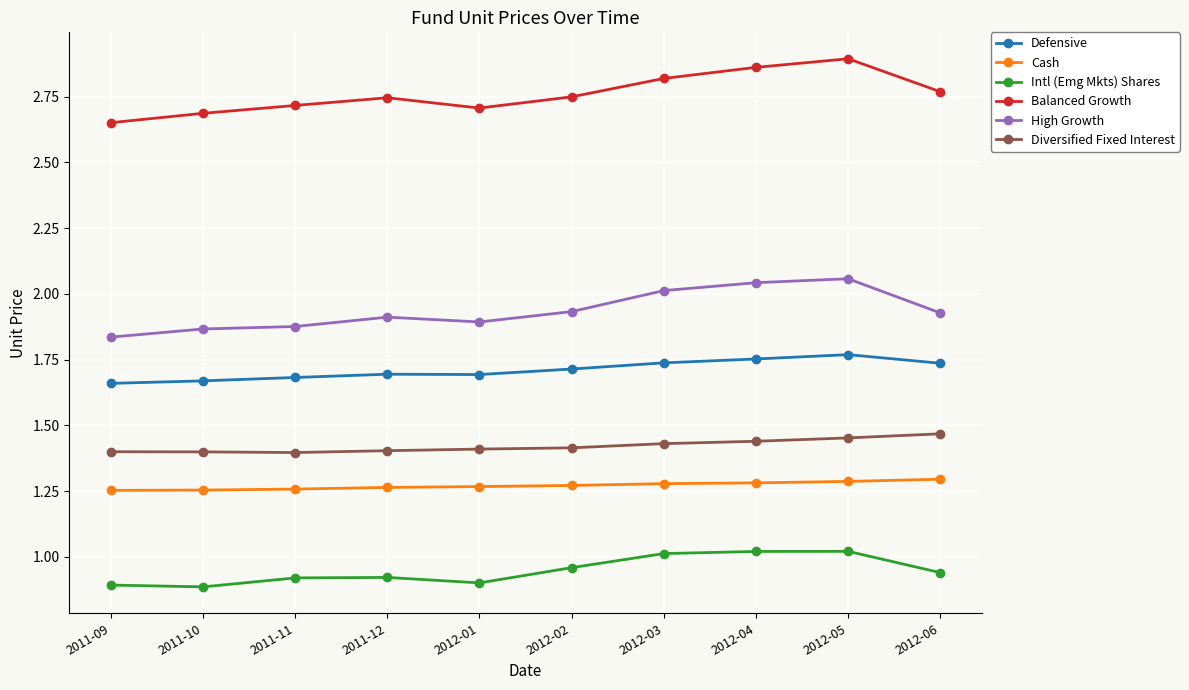

Which category has the highest value in the Balanced Growth series?

2012-05